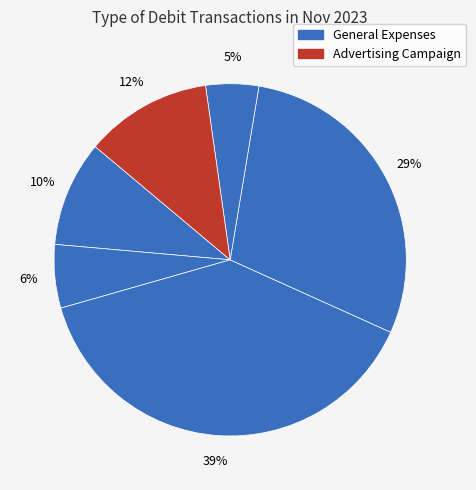

How many slices are in this pie chart?

6